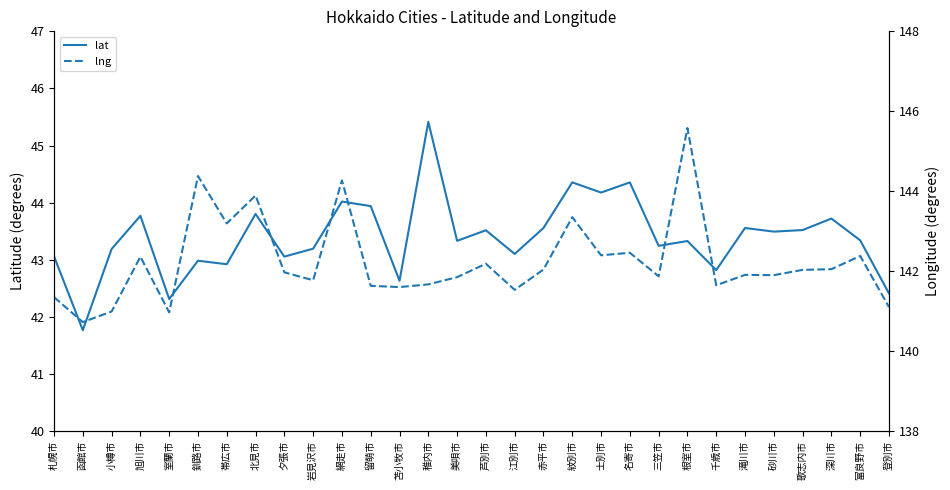

Reading left to right, list all the values displayed in this chart.

lat: 43.1	41.8	43.2	43.8	42.3	43.0	42.9	43.8	43.1	43.2	44.0	43.9	42.6	45.4	43.3	43.5	43.1	43.6	44.4	44.2	44.4	43.2	43.3	42.8	43.6	43.5	43.5	43.7	43.3	42.4
lng: 141.4	140.7	141.0	142.4	141.0	144.4	143.2	143.9	142.0	141.8	144.3	141.6	141.6	141.7	141.9	142.2	141.5	142.0	143.4	142.4	142.5	141.9	145.6	141.7	141.9	141.9	142.0	142.1	142.4	141.1